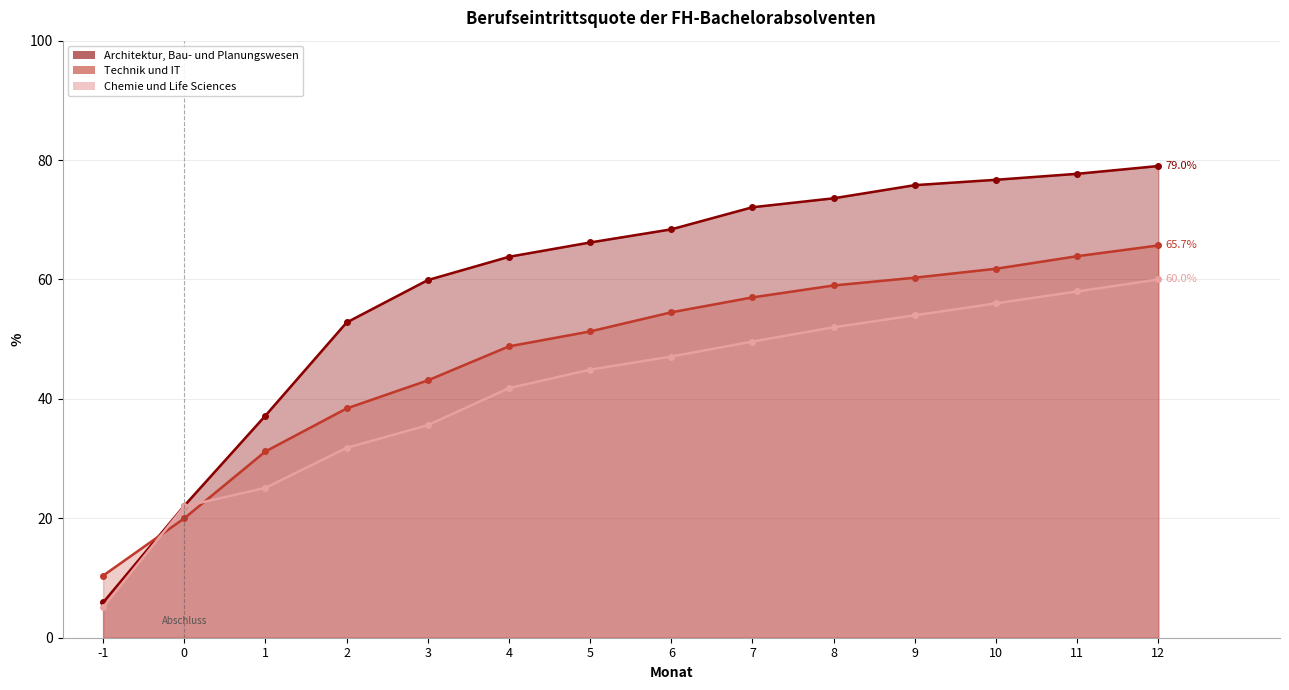

What are all the series names shown in the legend?

Architektur, Bau- und Planungswesen, Technik und IT, Chemie und Life Sciences